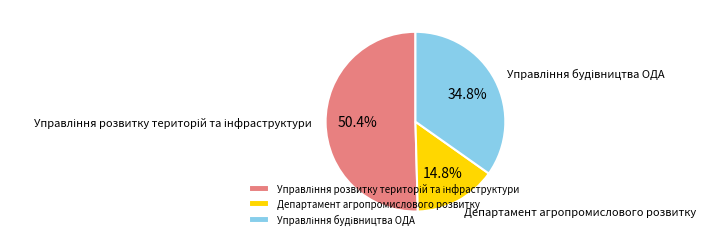

Which category has the smallest portion of the pie?

Департамент агропромислового розвитку